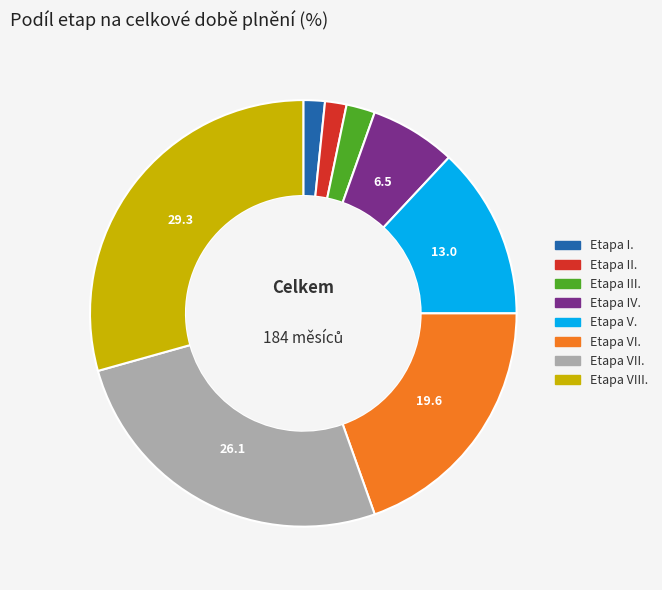

Is Etapa VII. the majority of the pie?

No